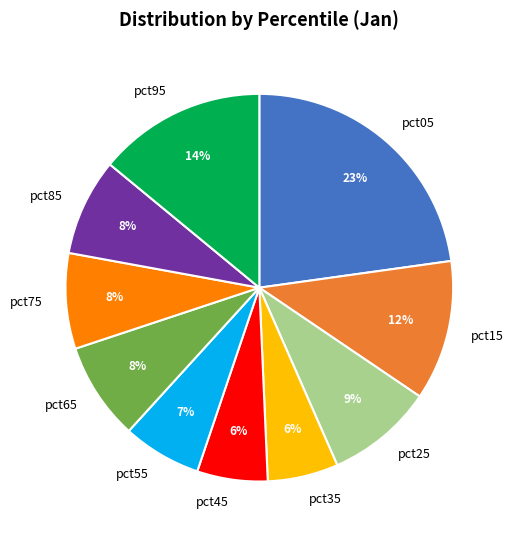

Combined, do pct25 and pct15 account for over 50%?

No